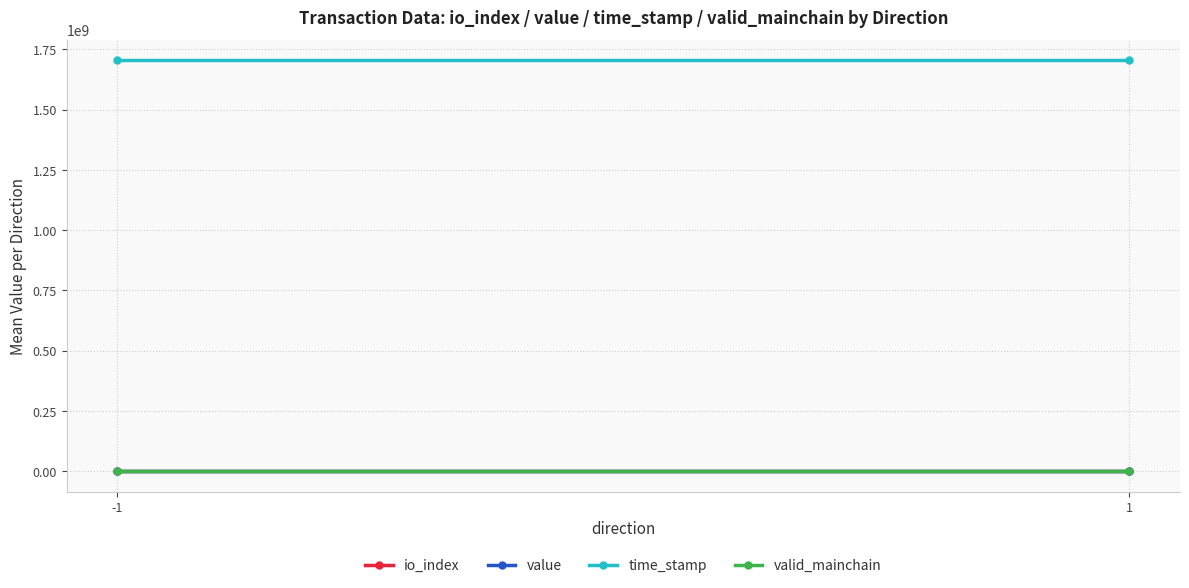

Between -1 and 1, which series saw the biggest shift?

time_stamp